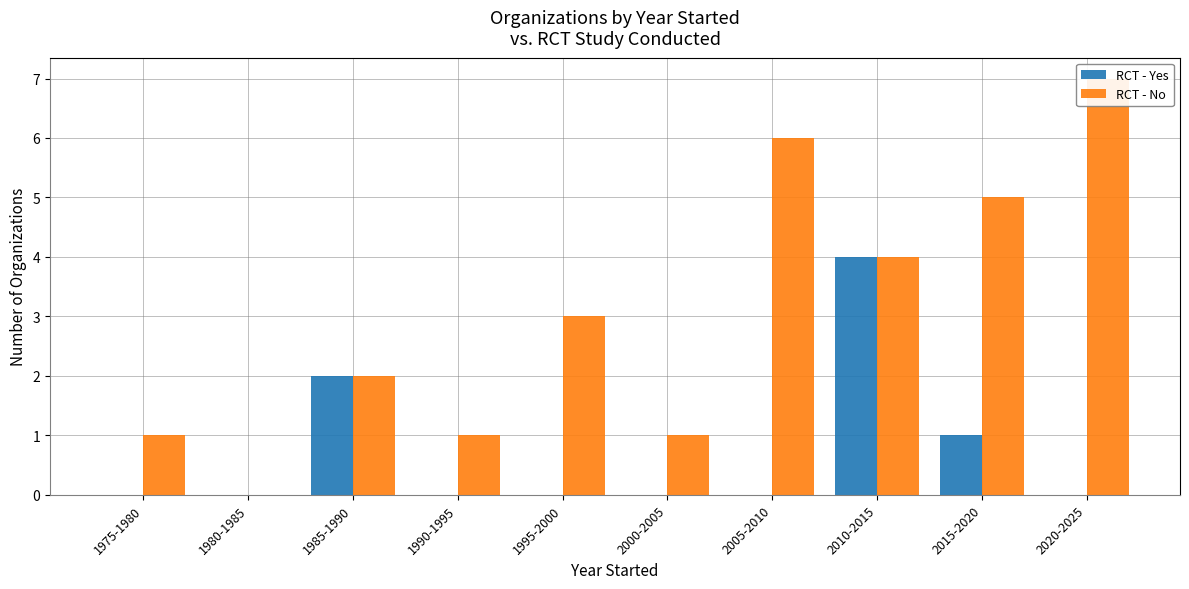

What is the label of the 7th bar from the right?

1990-1995